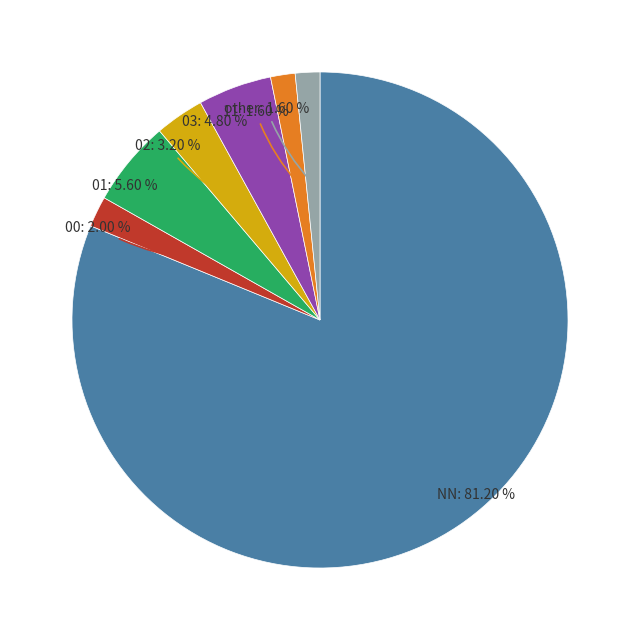

True or false: NN accounts for 76% of the total.

False